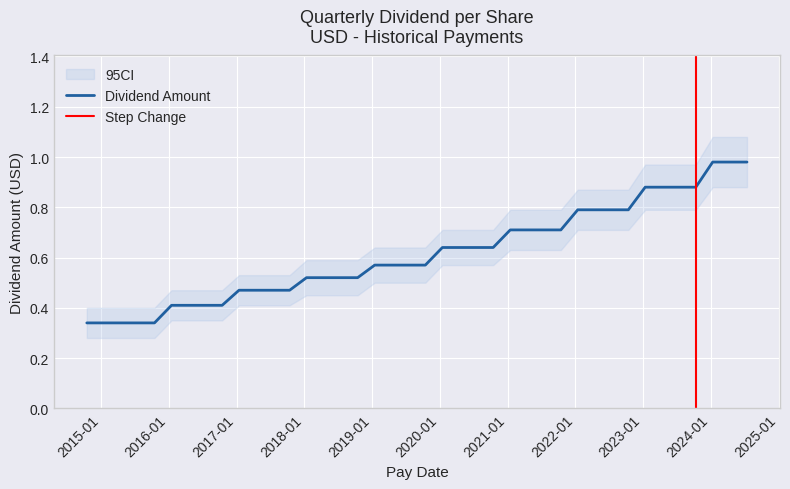

Where is the data nearest to the value 0?

2015-10-15